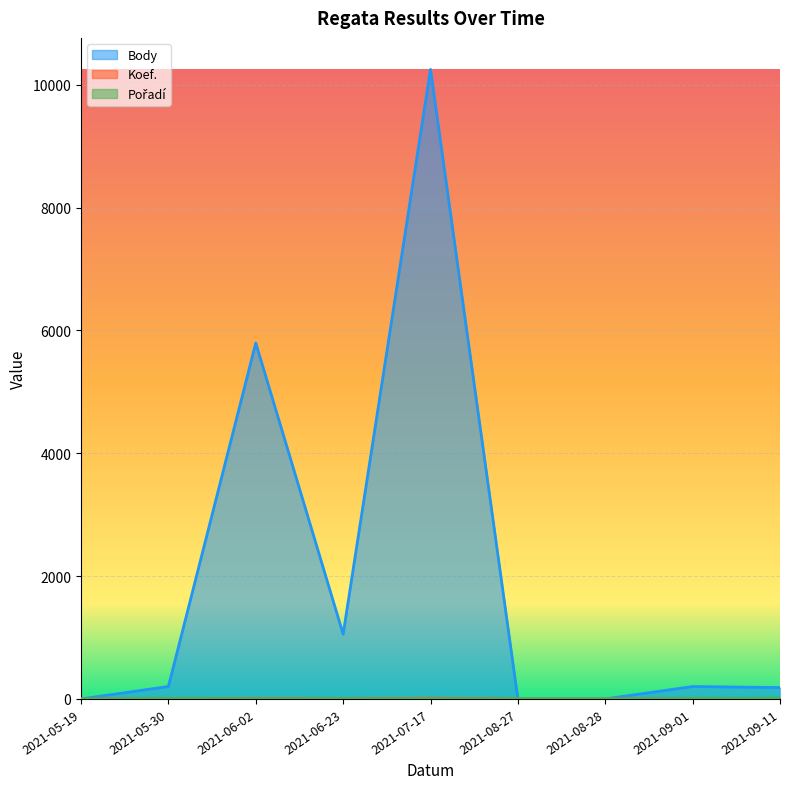

Which label corresponds to the smallest value in the chart?

2021-05-19